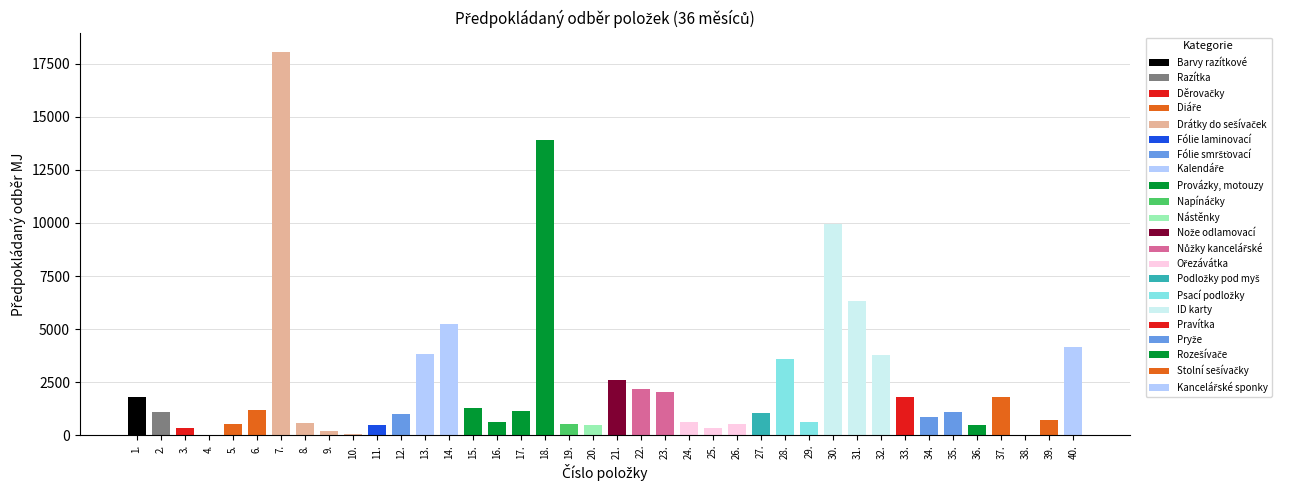

What value does the data have at 28.?

3600